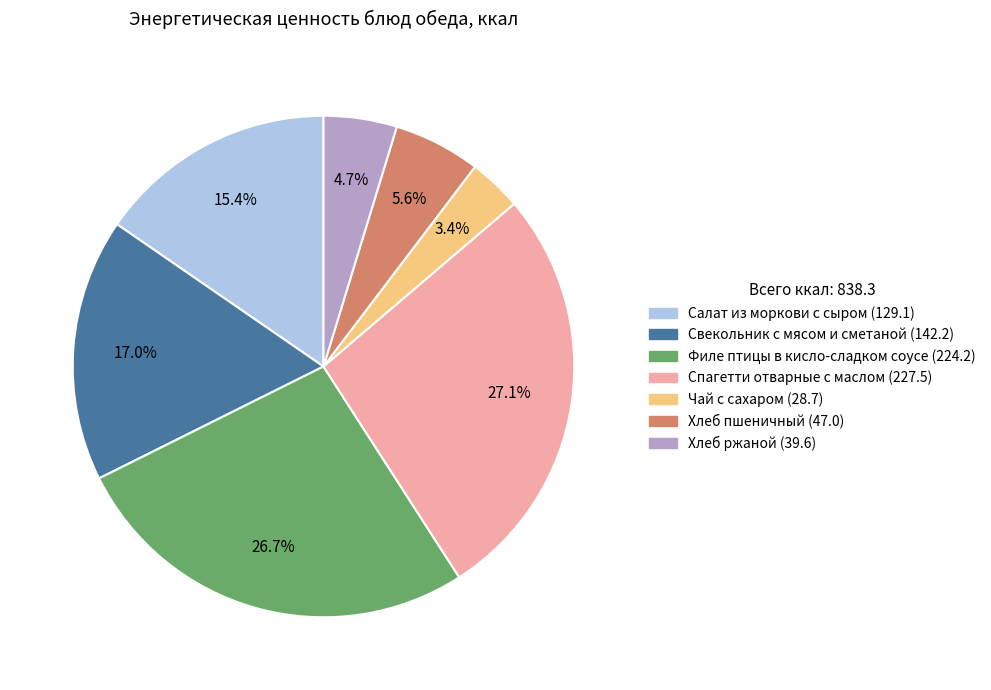

What is the smallest slice in the pie chart?

Чай с сахаром